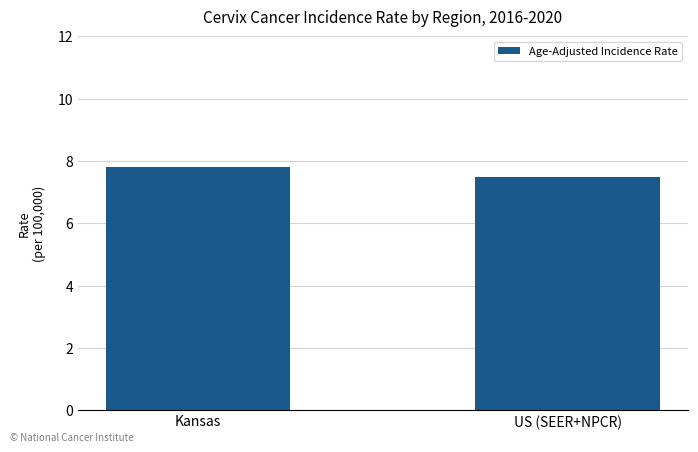

What is the approximate value at Kansas?

7.8